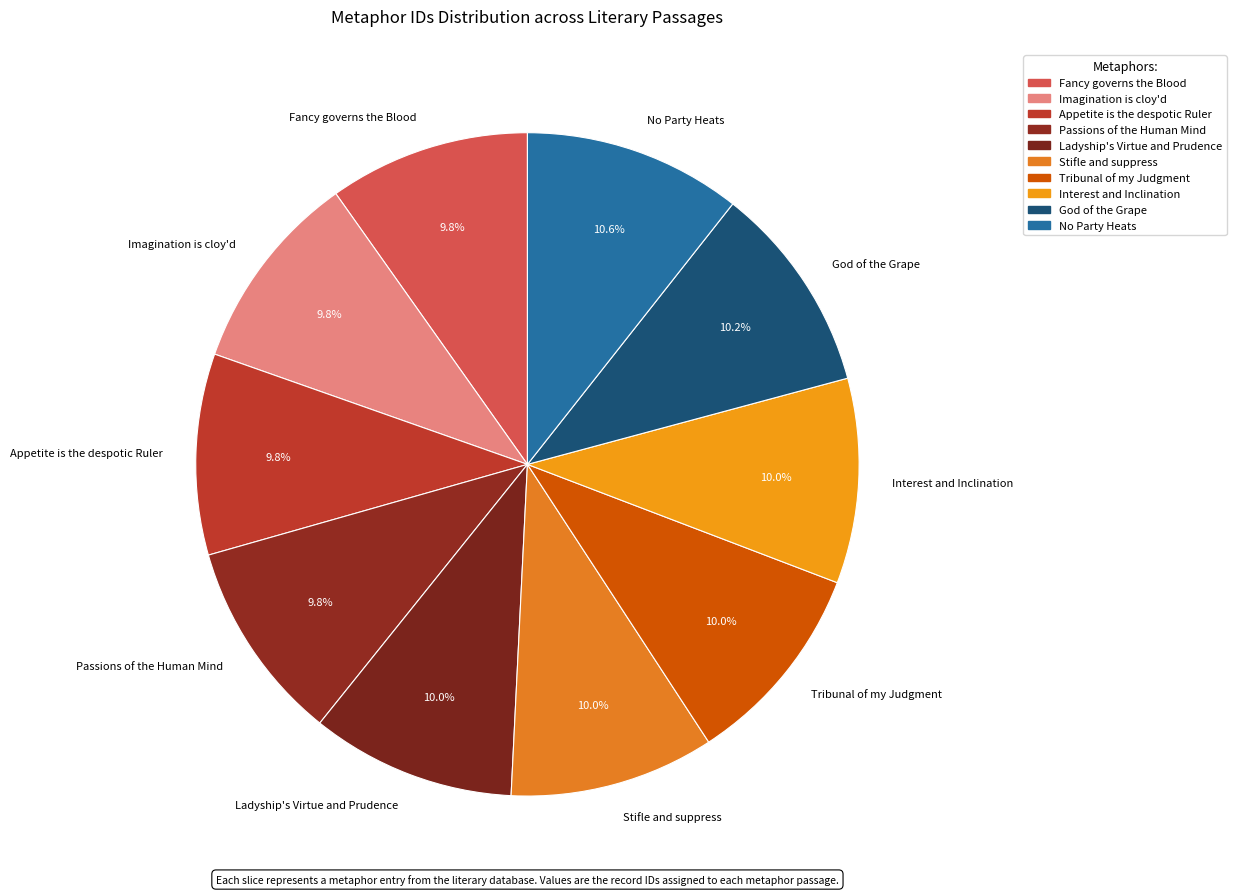

To the nearest percent, what is the difference between the largest and smallest slice percentages?

1%